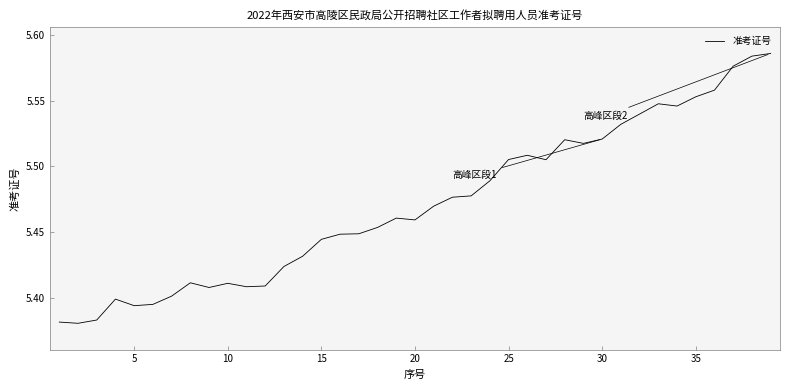

Does the chart display data point markers on the line(s)?

No